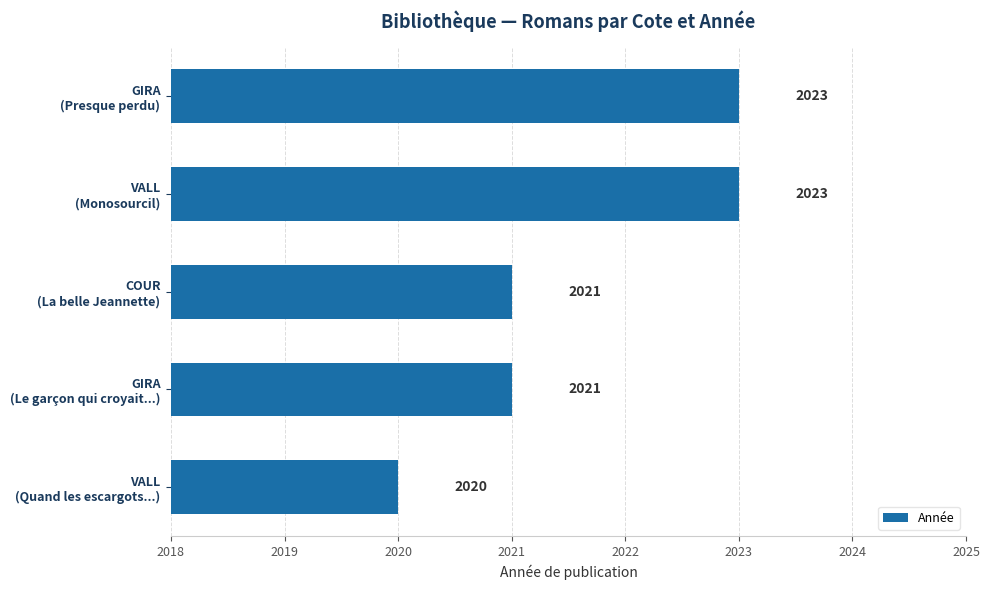

What is the greatest value displayed?

2023